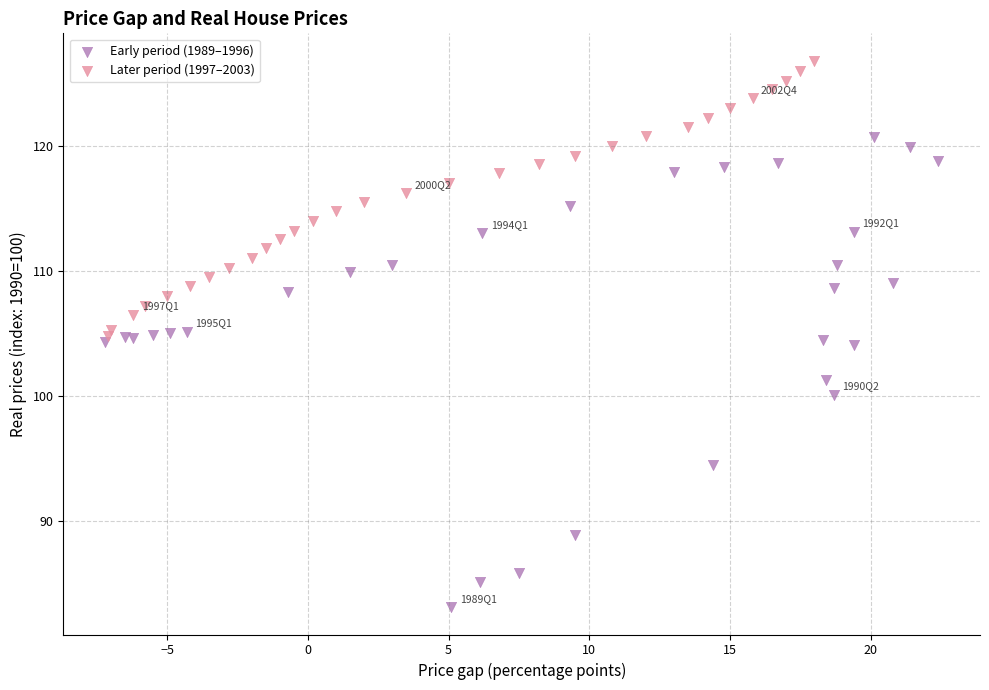

Which series reaches the maximum Y coordinate?

Later period (1997–2003)